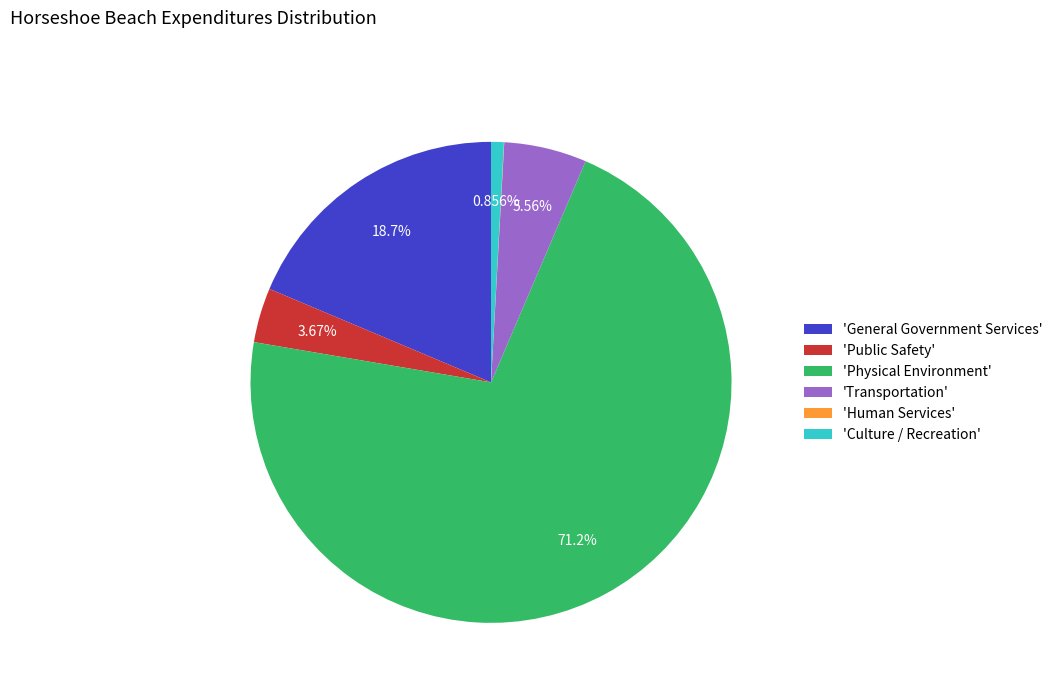

Which slice is the largest?

'Physical Environment'